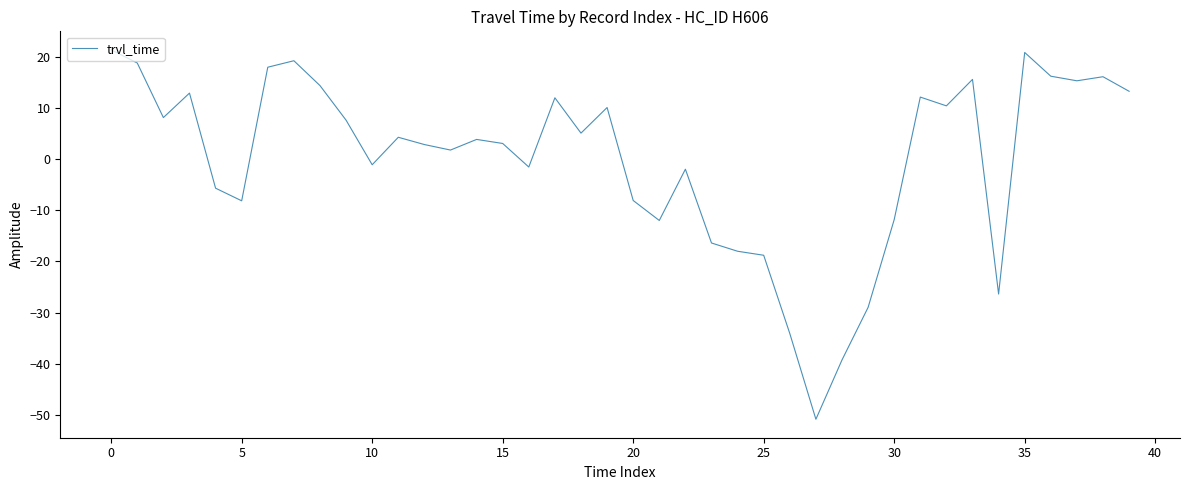

What is the difference between the maximum and minimum values?

72.2